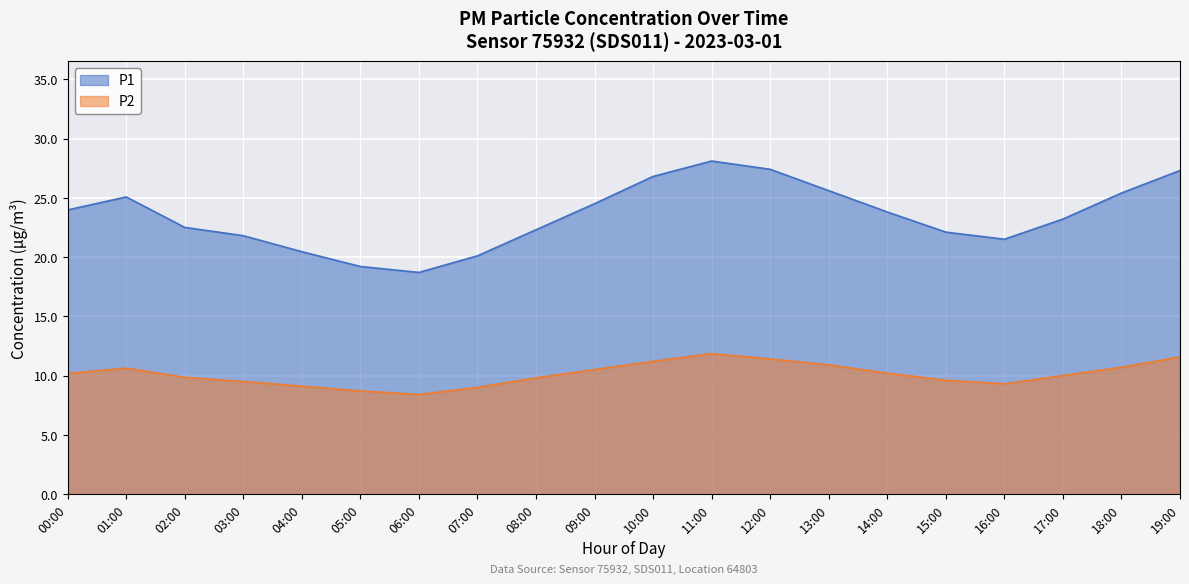

The value of P2 at 17:00 is 13.9. True or false?

False